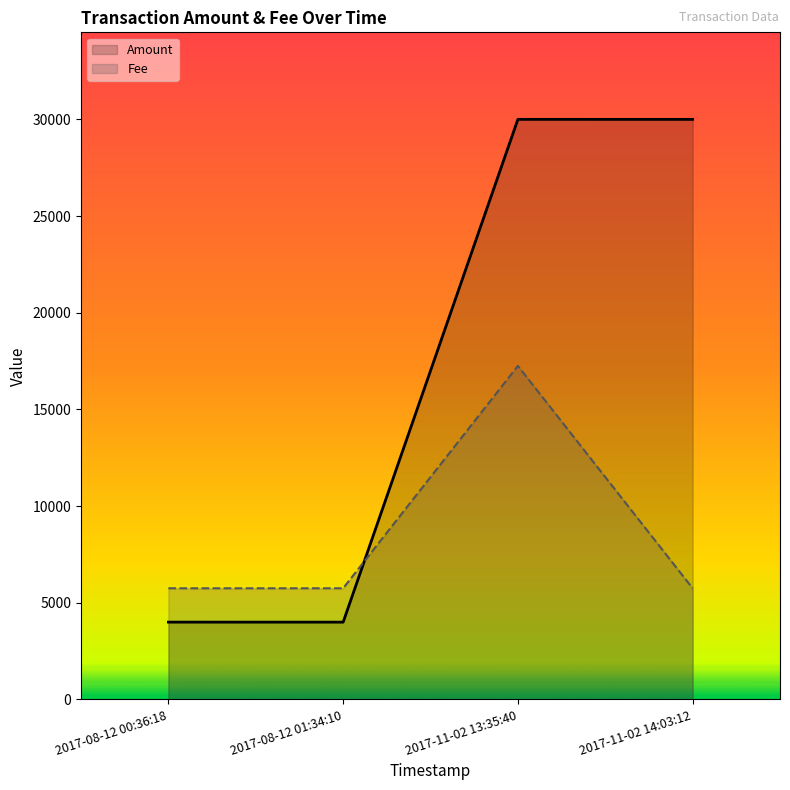

The value of Fee at 2017-08-12 01:34:10 is 5750. True or false?

True